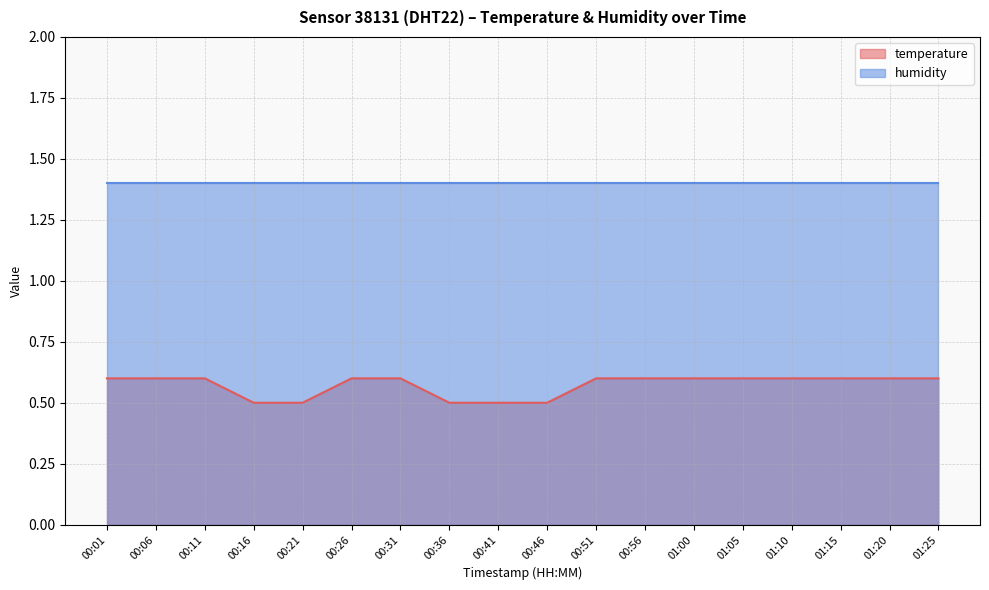

The value at 00:41 is 0.5. True or false?

True